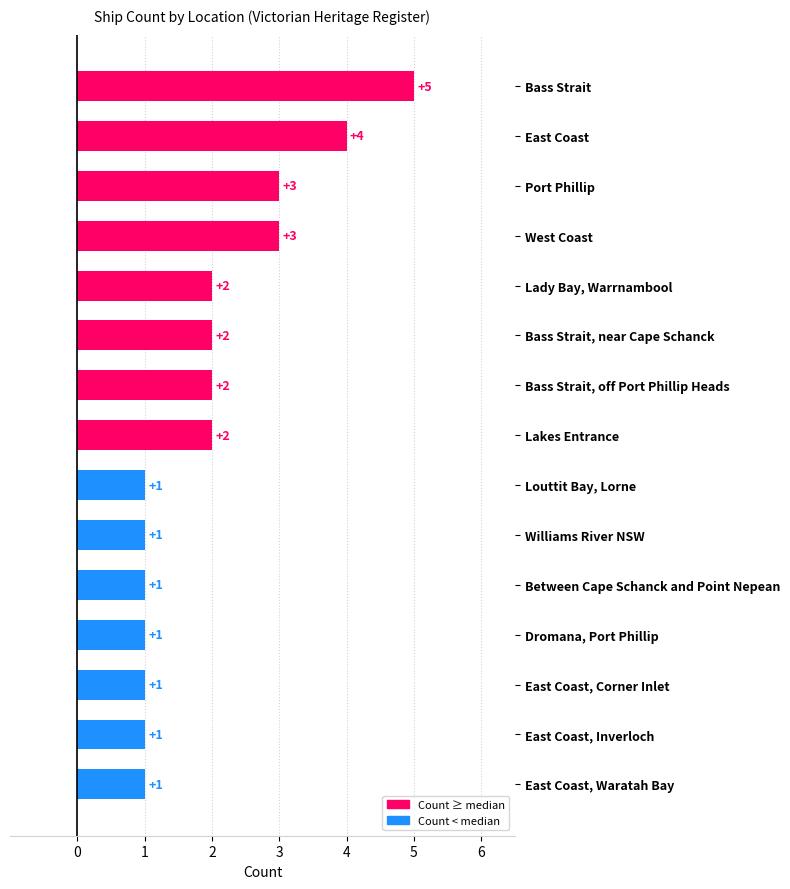

Count the values in the range 1 to 3.

13